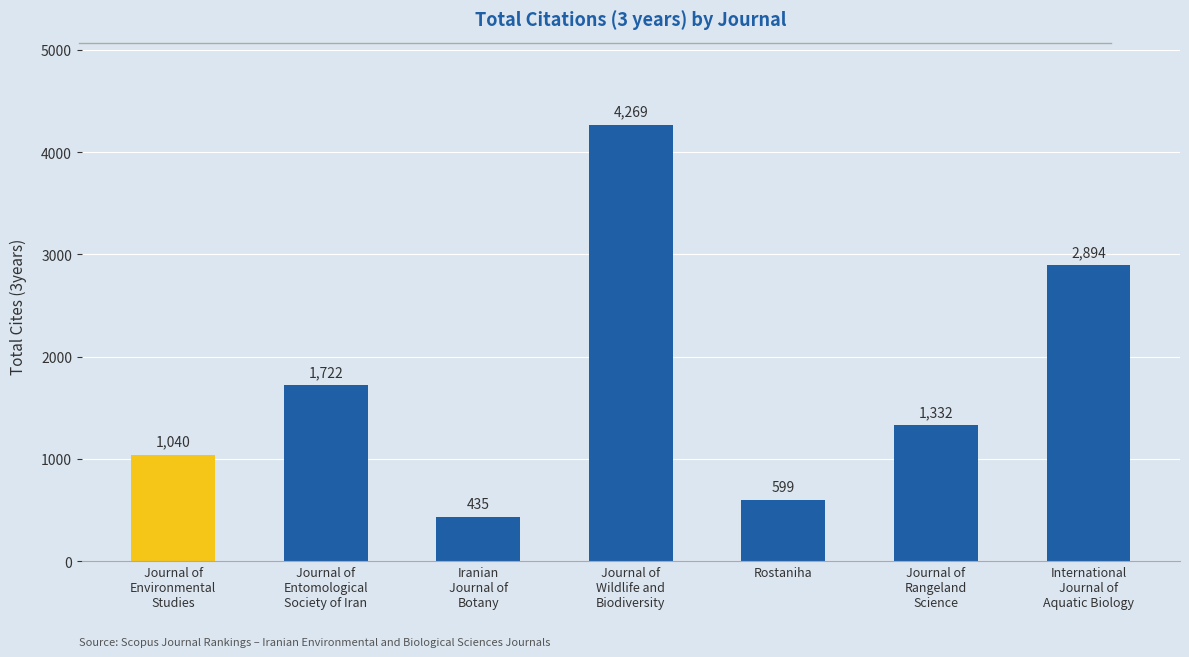

How many series are shown in this chart?

1